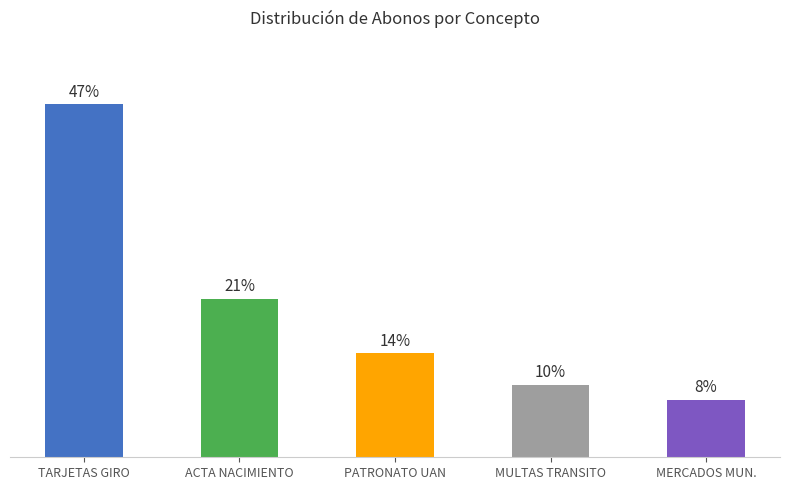

What is the value of the 3rd bar from the left?

14.0